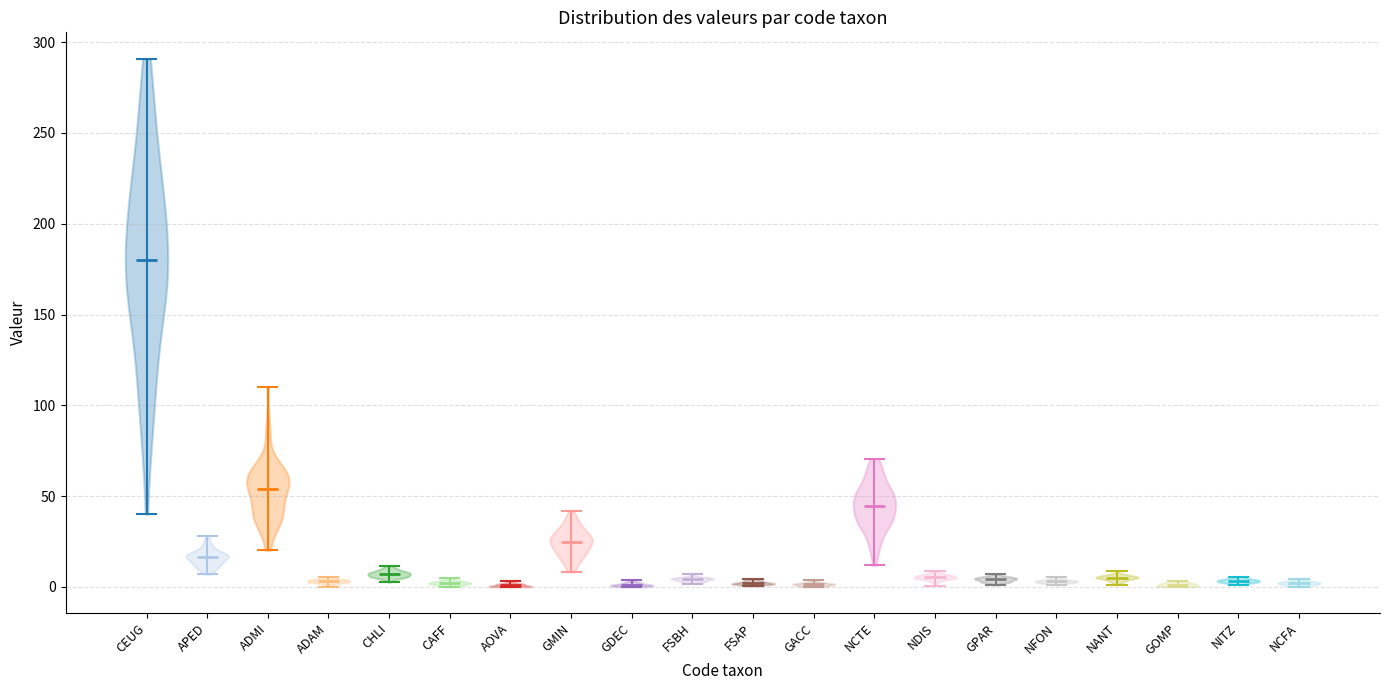

Reading left to right, read every violin against the y-axis: where its median line is, and the lowest and highest points it reaches. The values are not printed on the chart, so give them approximately, as read against the axis.

CEUG: median line 180, lowest point 40, highest point 290
APED: median line 15, lowest point 5, highest point 30
ADMI: median line 55, lowest point 20, highest point 110
ADAM: median line 5, lowest point 0, highest point 5
CHLI: median line 5, lowest point 5, highest point 10
CAFF: median line 0, lowest point 0, highest point 5
AOVA: median line 0, lowest point 0, highest point 5
GMIN: median line 25, lowest point 10, highest point 40
GDEC: median line 0, lowest point 0, highest point 5
FSBH: median line 5, lowest point 0, highest point 5
FSAP: median line 0, lowest point 0, highest point 5
GACC: median line 0, lowest point 0, highest point 5
NCTE: median line 45, lowest point 10, highest point 70
NDIS: median line 5, lowest point 0, highest point 10
GPAR: median line 5, lowest point 0, highest point 5
NFON: median line 5, lowest point 0, highest point 5
NANT: median line 5, lowest point 0, highest point 10
GOMP: median line 0, lowest point 0, highest point 5
NITZ: median line 5, lowest point 0, highest point 5
NCFA: median line 0, lowest point 0, highest point 5